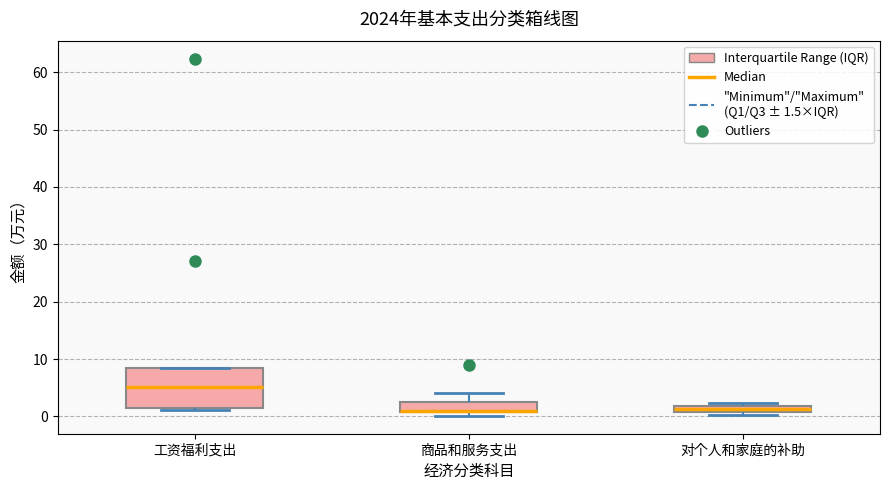

Where is the upper edge of the box for 工资福利支出 on the y-axis? The values are not printed on the chart, so give them approximately, as read against the axis.

8